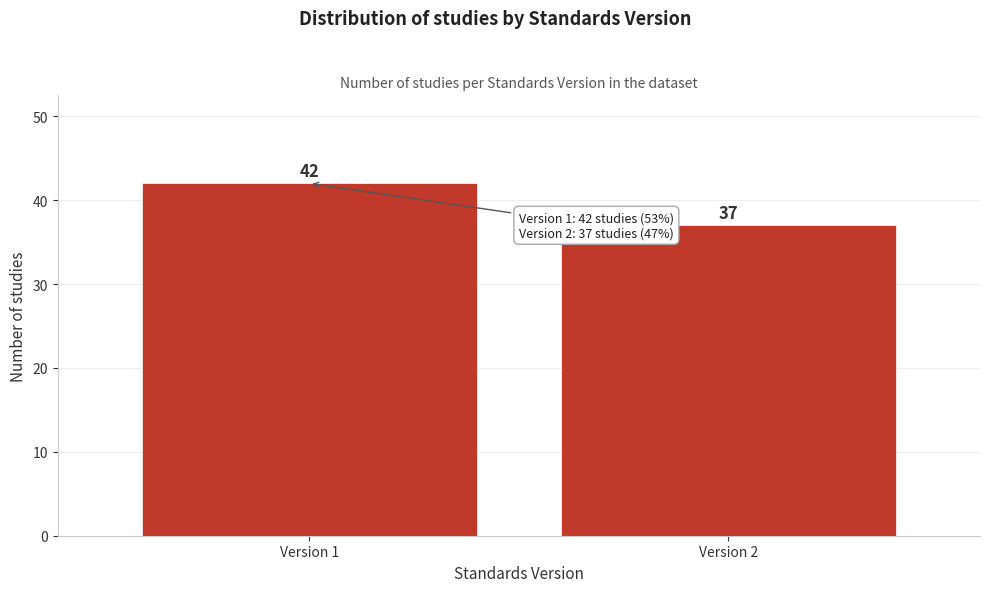

Reading right to left, list all the values displayed in this chart.

37	42